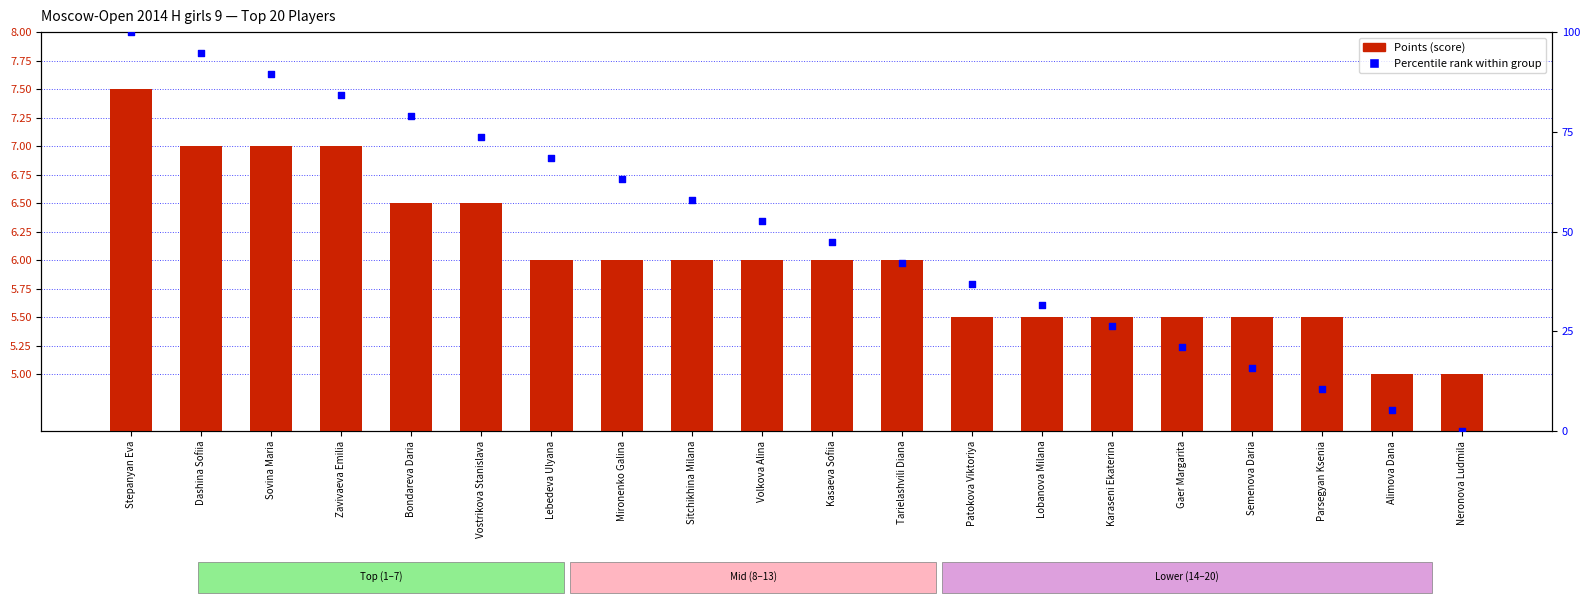

Which series has the largest total across all categories?

Percentile rank within group